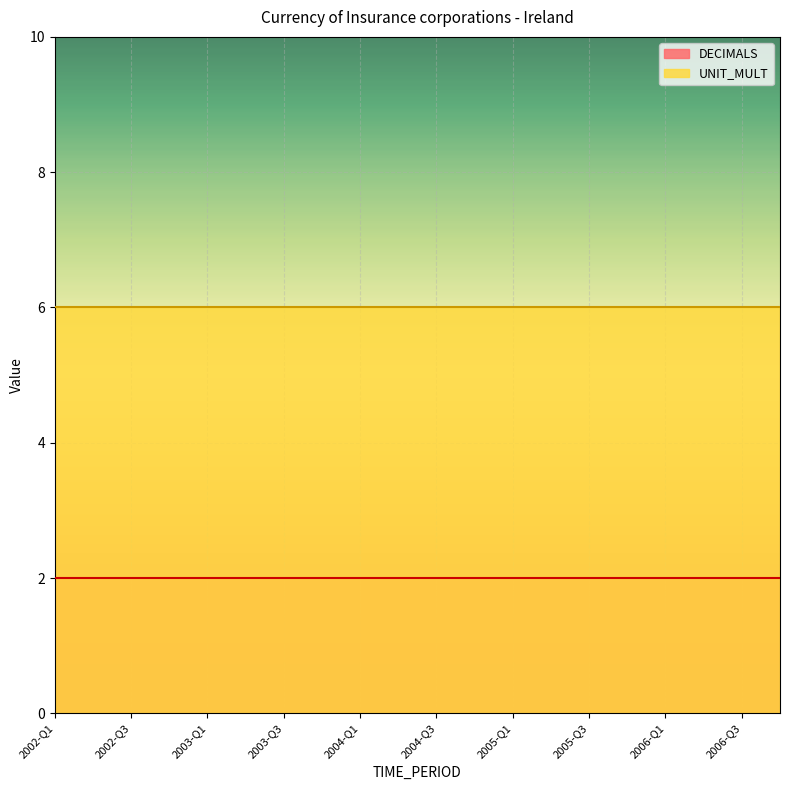

Rank the series by their average value, from highest to lowest.

UNIT_MULT, DECIMALS